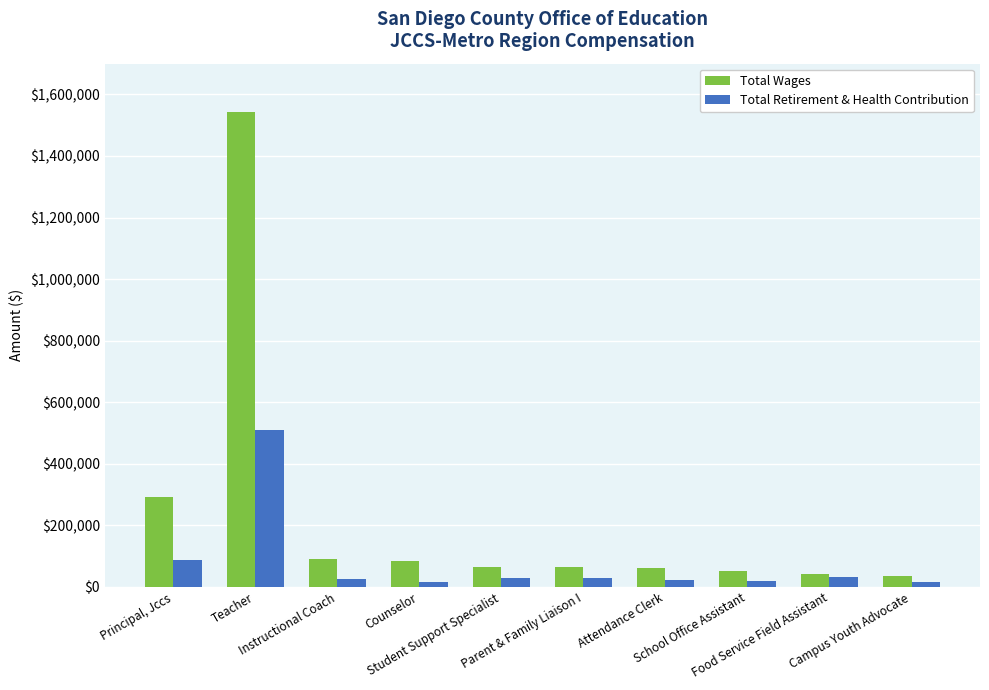

Which series has the largest range (max minus min)?

Total Wages